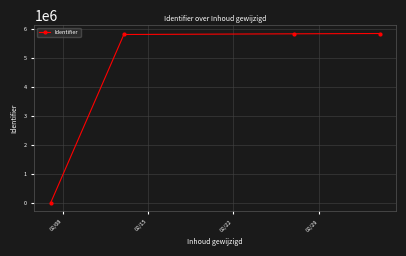

True or false: the data has more than 1 interior local peaks.

False